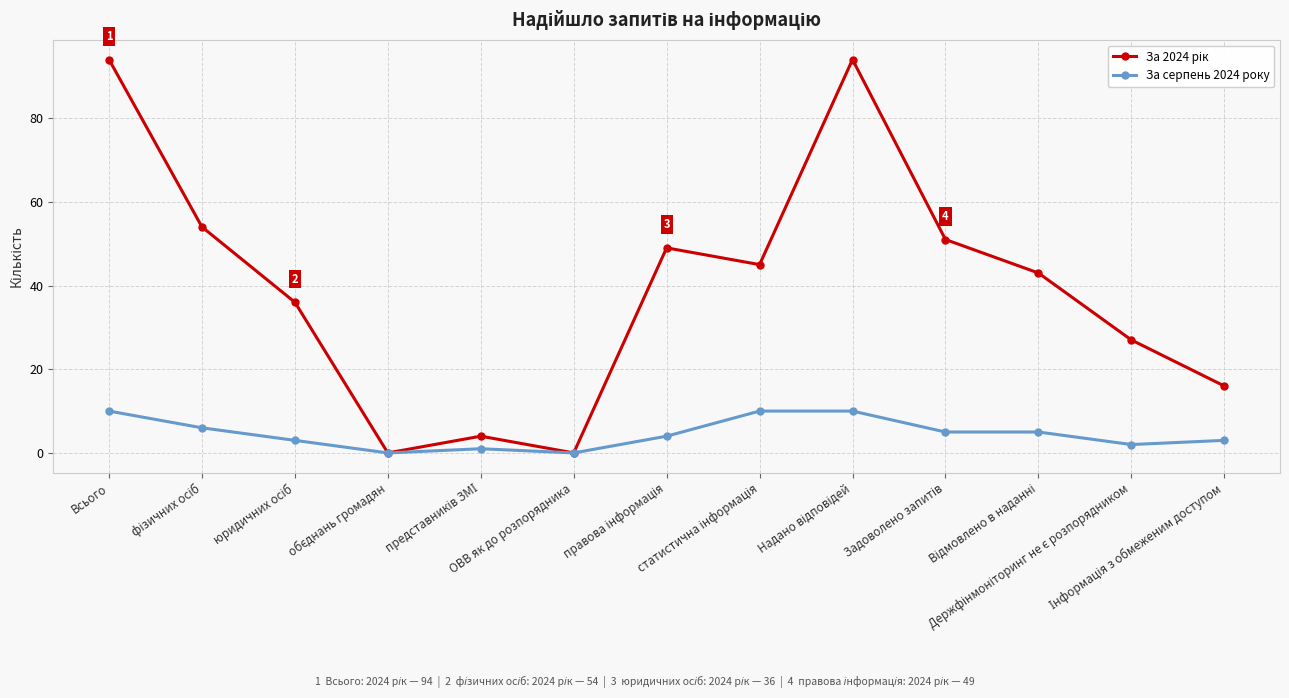

What is the greatest value displayed?

94